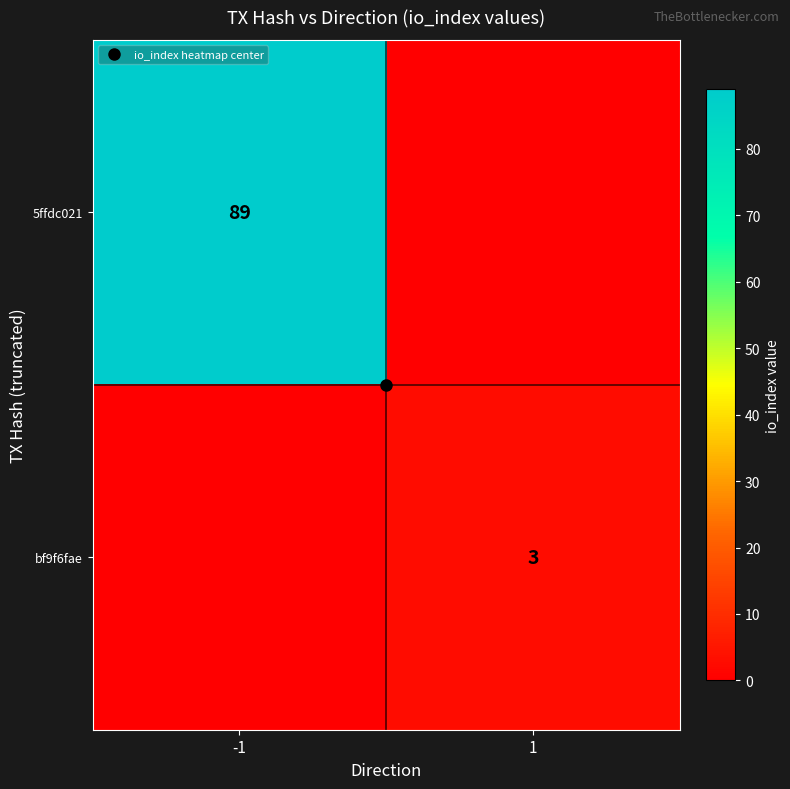

What is the highest value of the 5ffdc021 series?

89